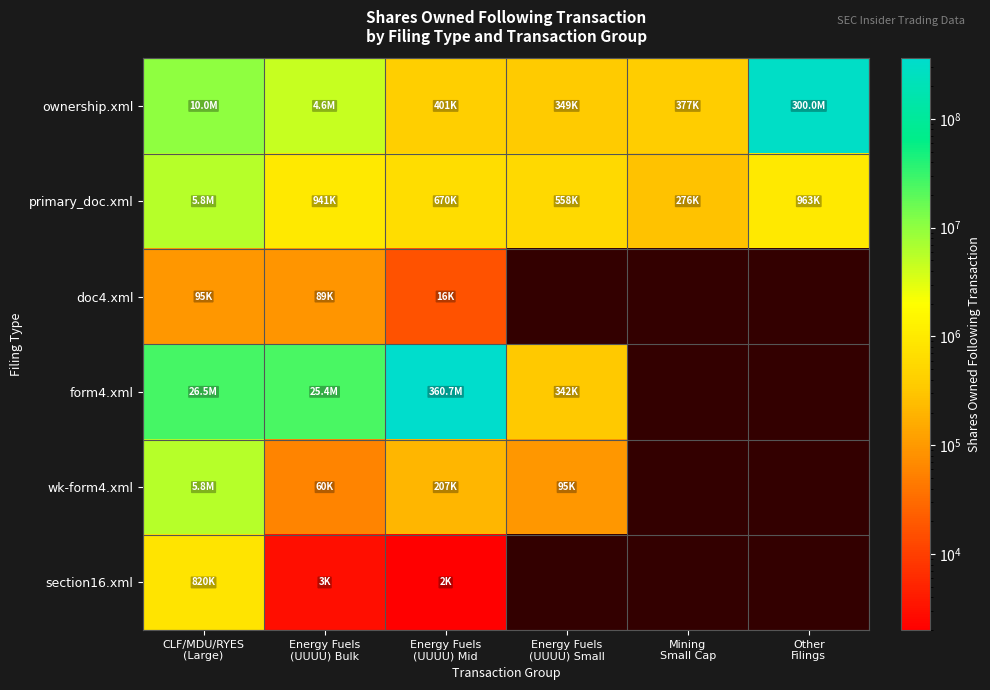

Which series has the largest range (max minus min)?

form4.xml